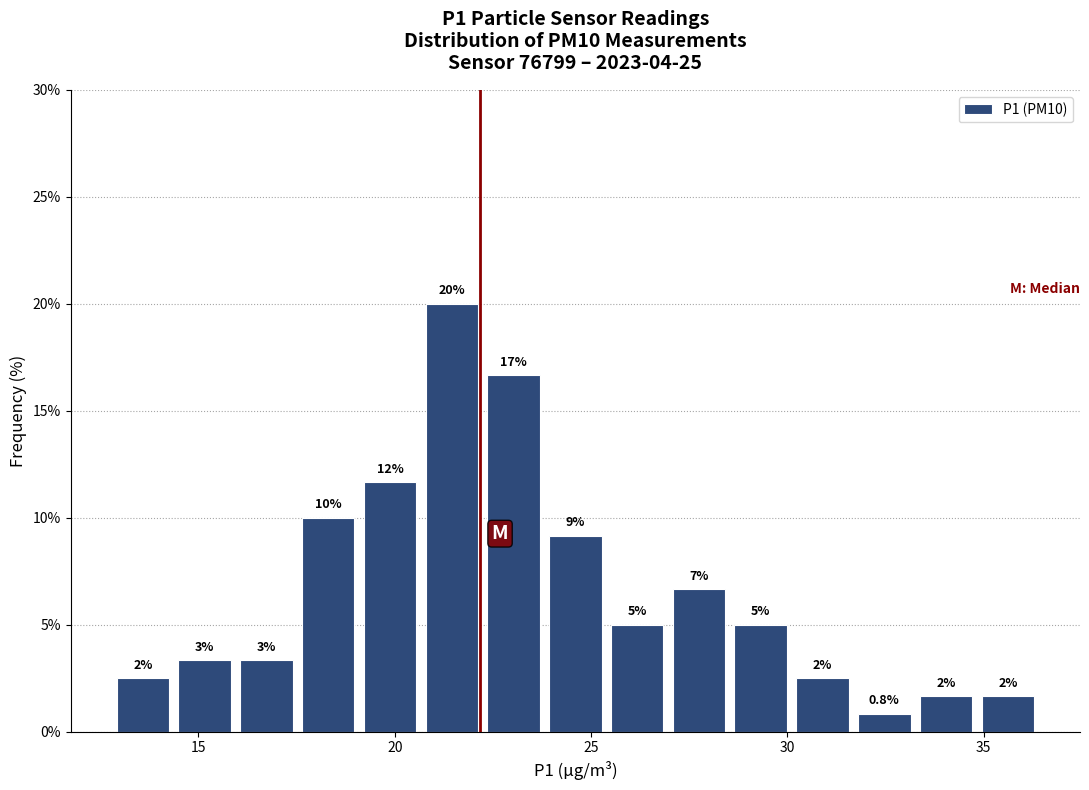

Read against the x-axis, roughly where is the centre of the tallest bar?

21.5